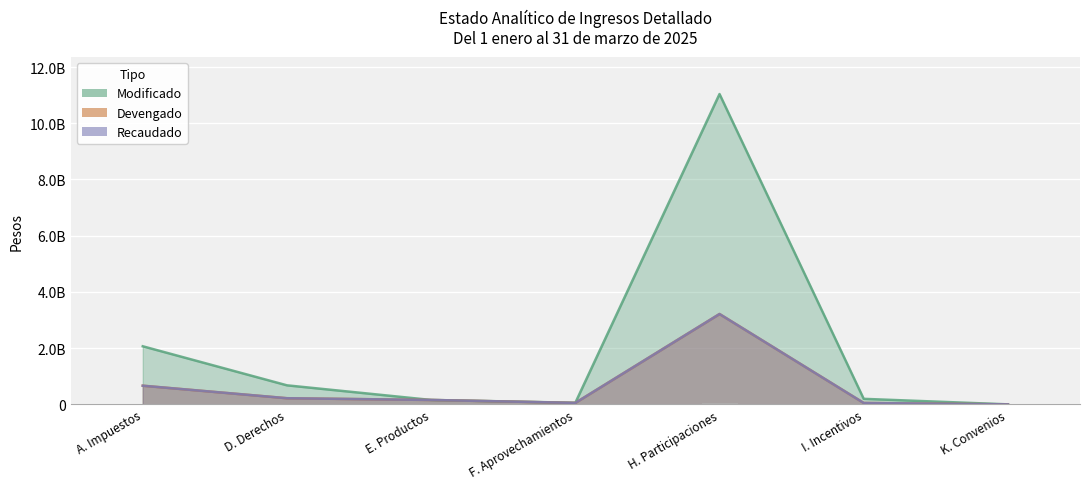

What is the total value across all series at F. Aprovechamientos?

161969418.0